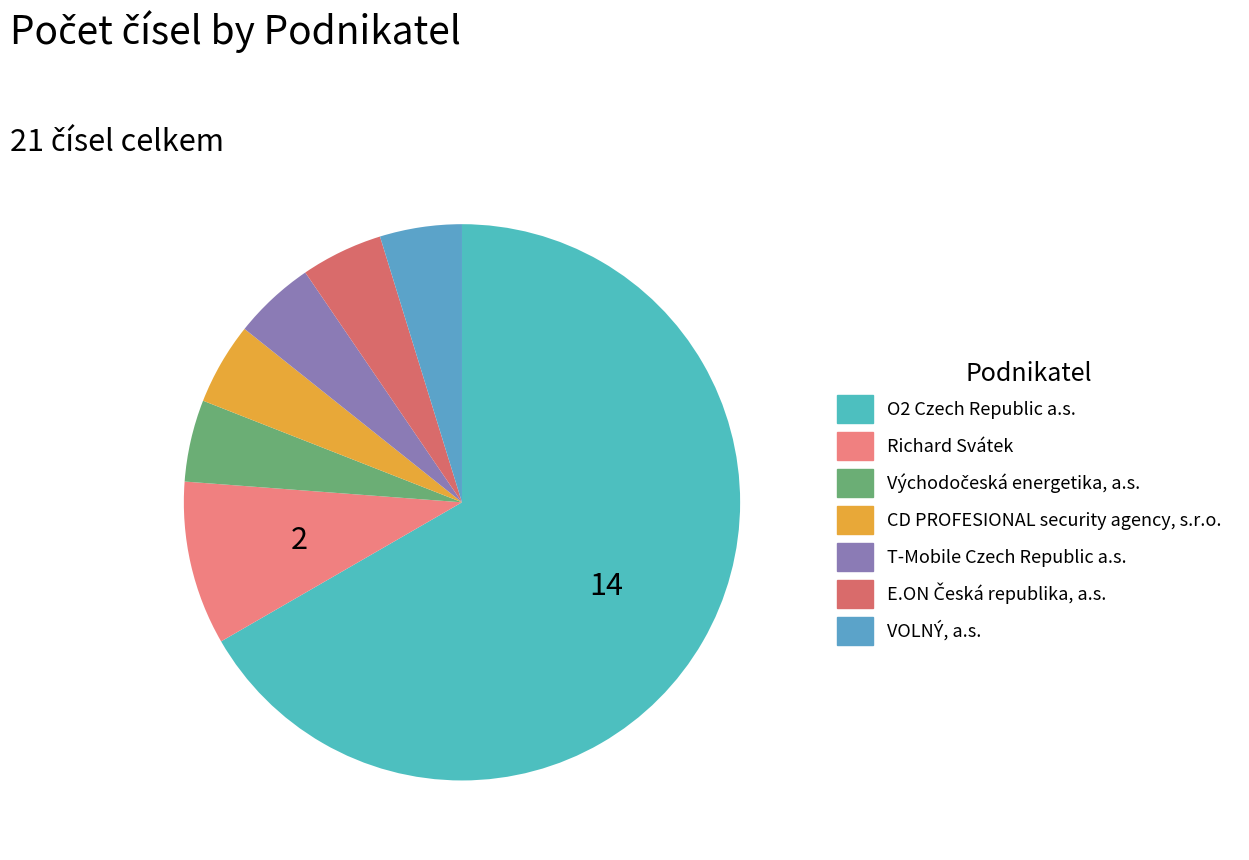

To the nearest percent, what portion does O2 Czech Republic a.s. represent?

67%